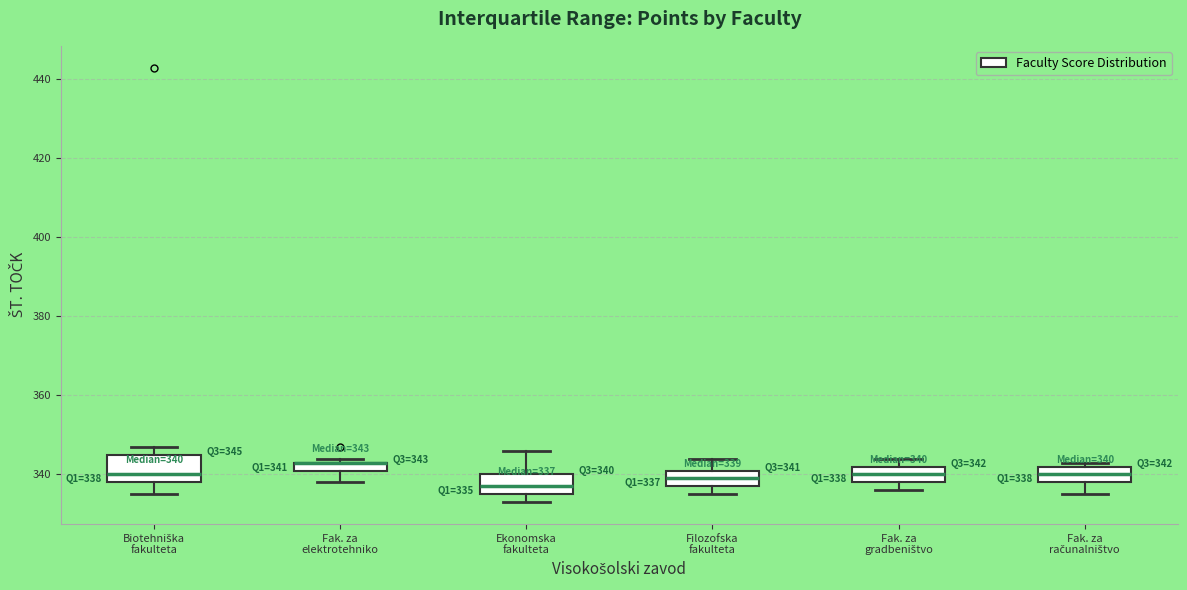

Comparing the boxes themselves (not the whiskers), which one is the tallest?

Biotehniška fakulteta